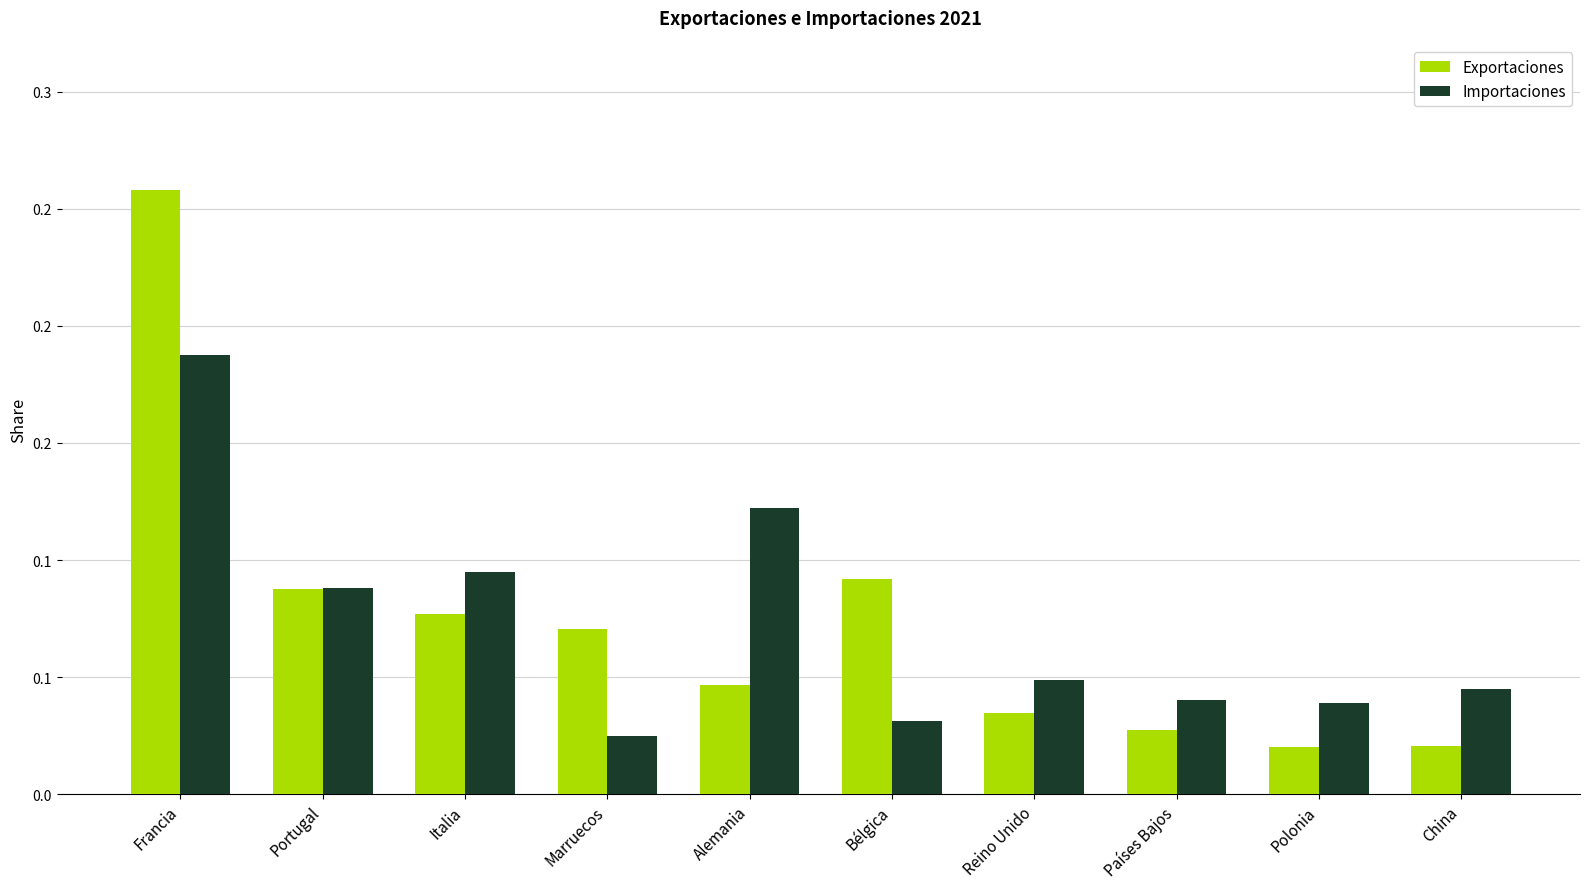

Are the bars horizontal?

No